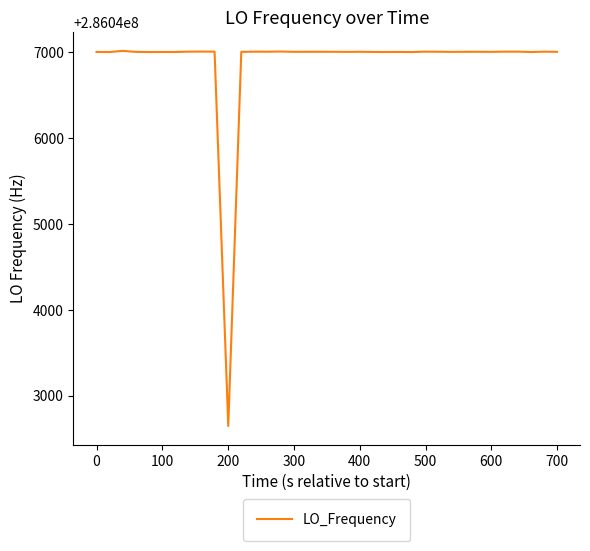

What is the maximum value shown in the chart?

286047011.9